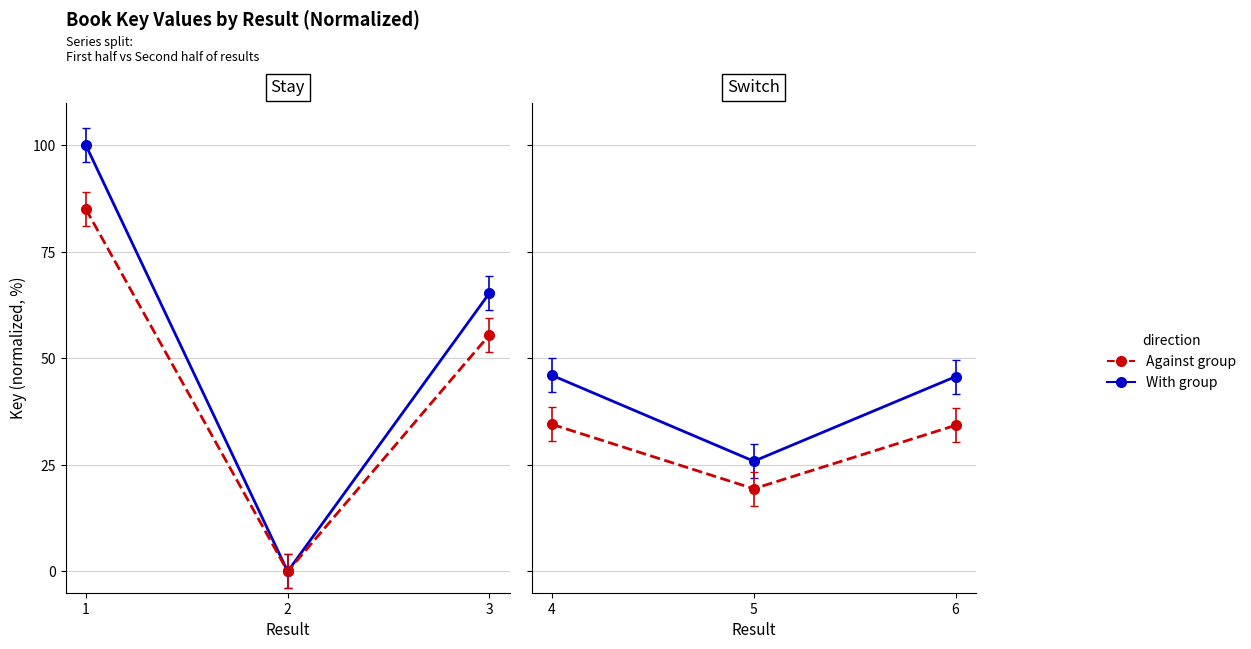

Where does the Against group series first go above 34?

1